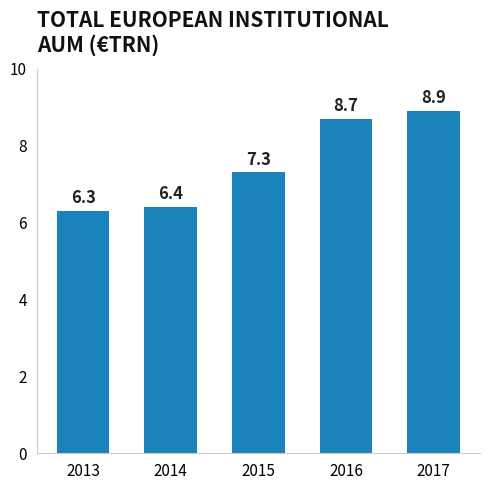

Which category has the highest value across all series?

2017